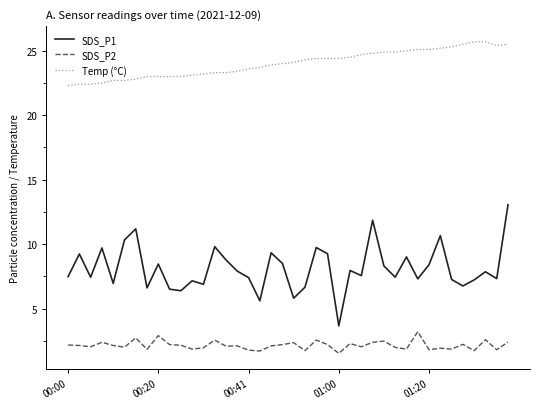

True or false: SDS_P2 and SDS_P1 intersect in this chart.

False